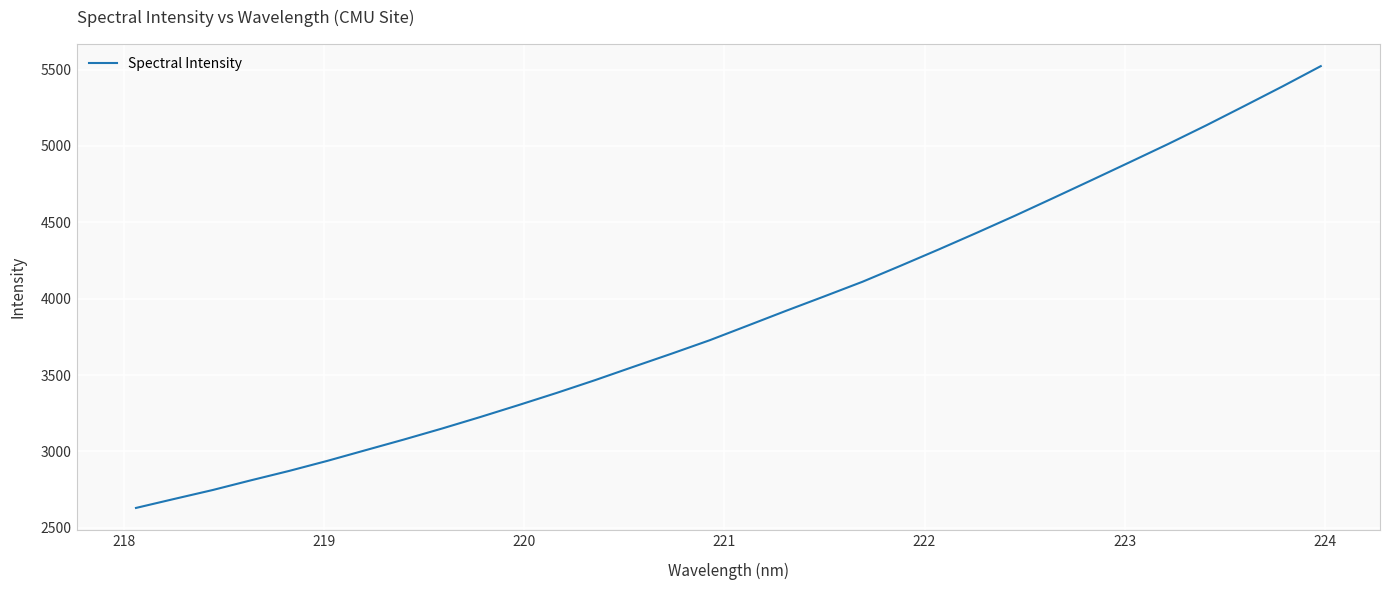

What is the difference between the maximum and minimum values?

2892.1